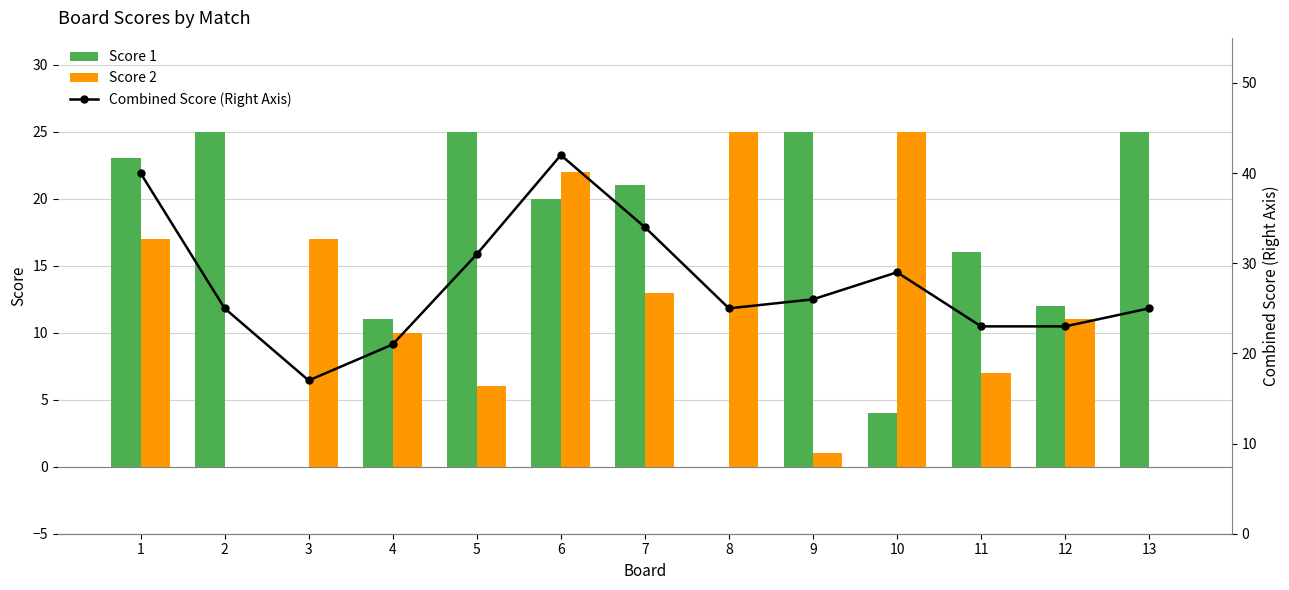

What are all the series names shown in the legend?

Score 1, Score 2, Combined Score (Right Axis)